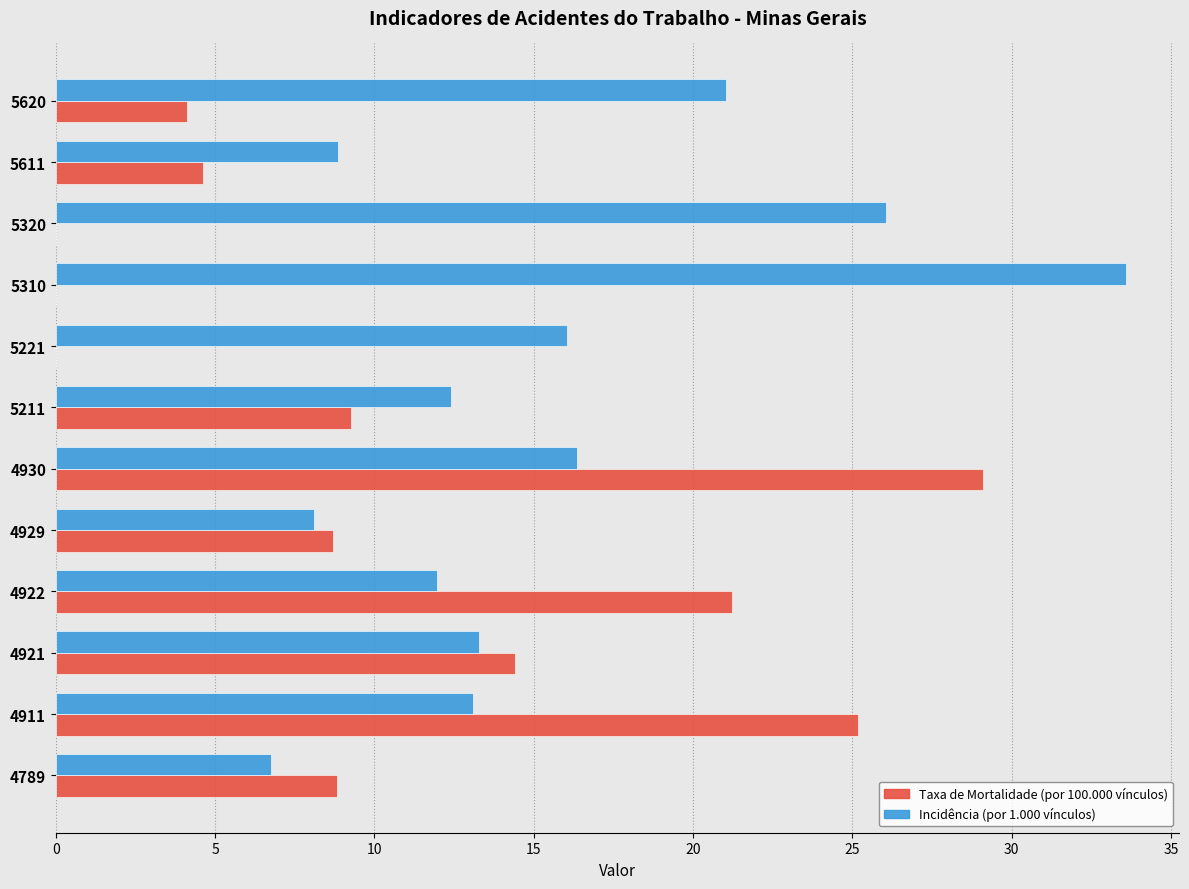

What is the sum of all Incidência (por 1.000 vínculos) values?

187.5